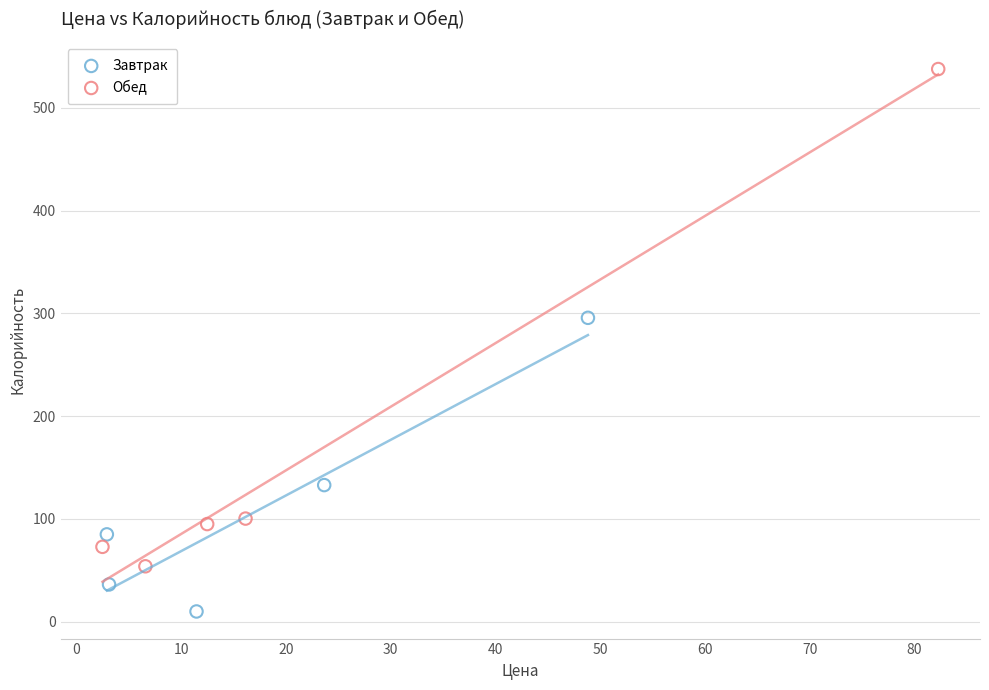

Which series contains the highest Y value?

Обед